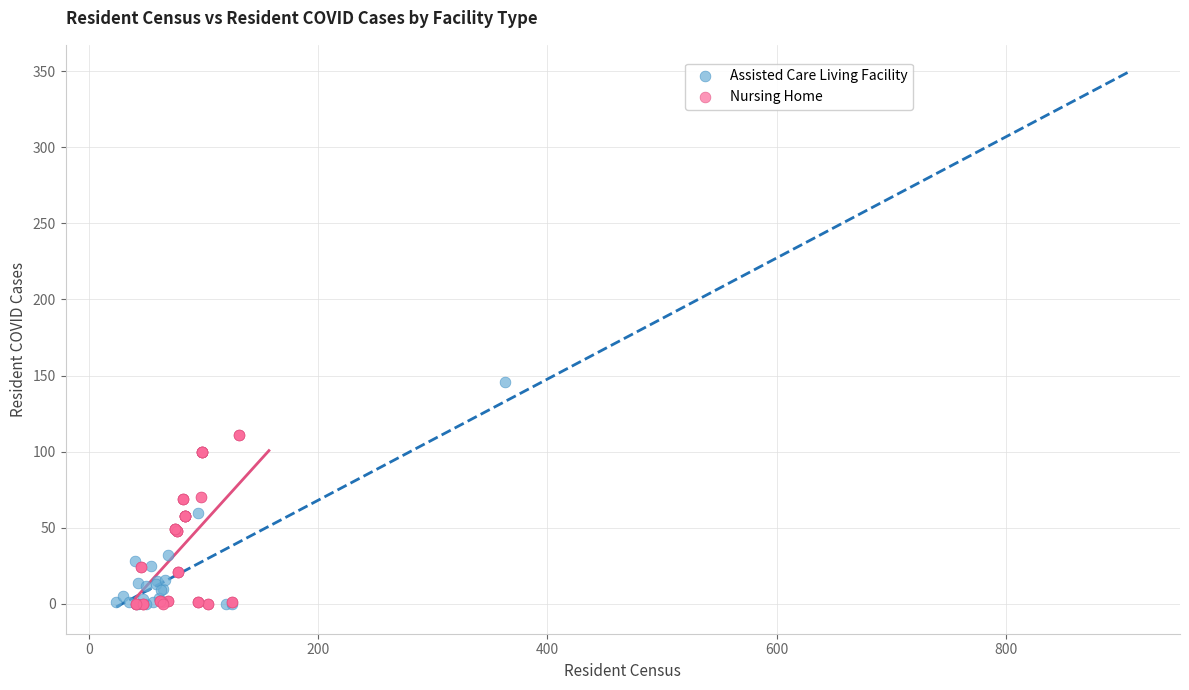

Which series reaches the maximum Y coordinate?

Assisted Care Living Facility